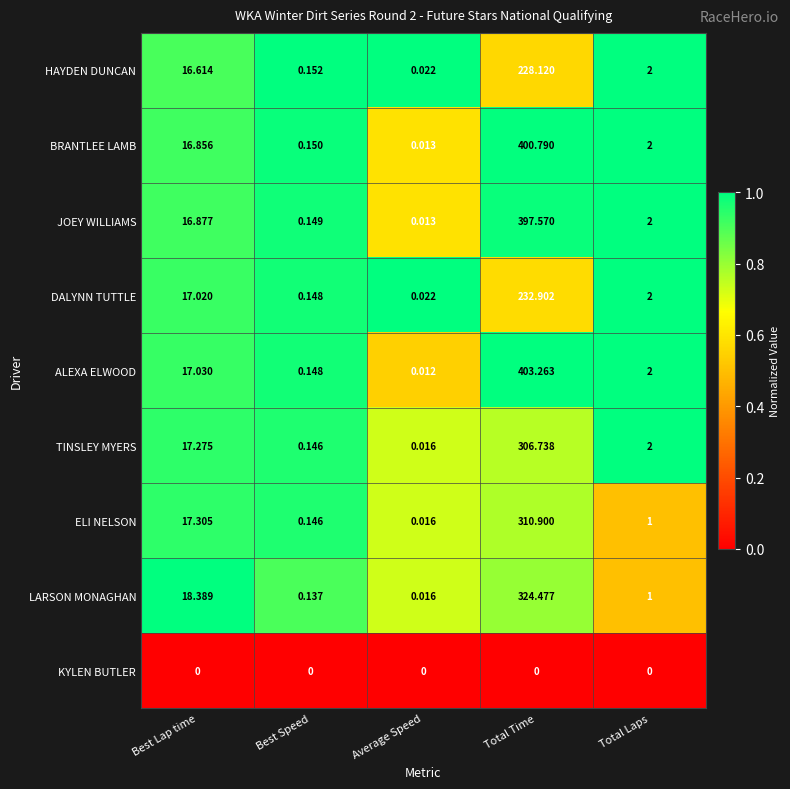

Is the value of BRANTLEE LAMB at Average Speed greater than the value of DALYNN TUTTLE at Average Speed?

No